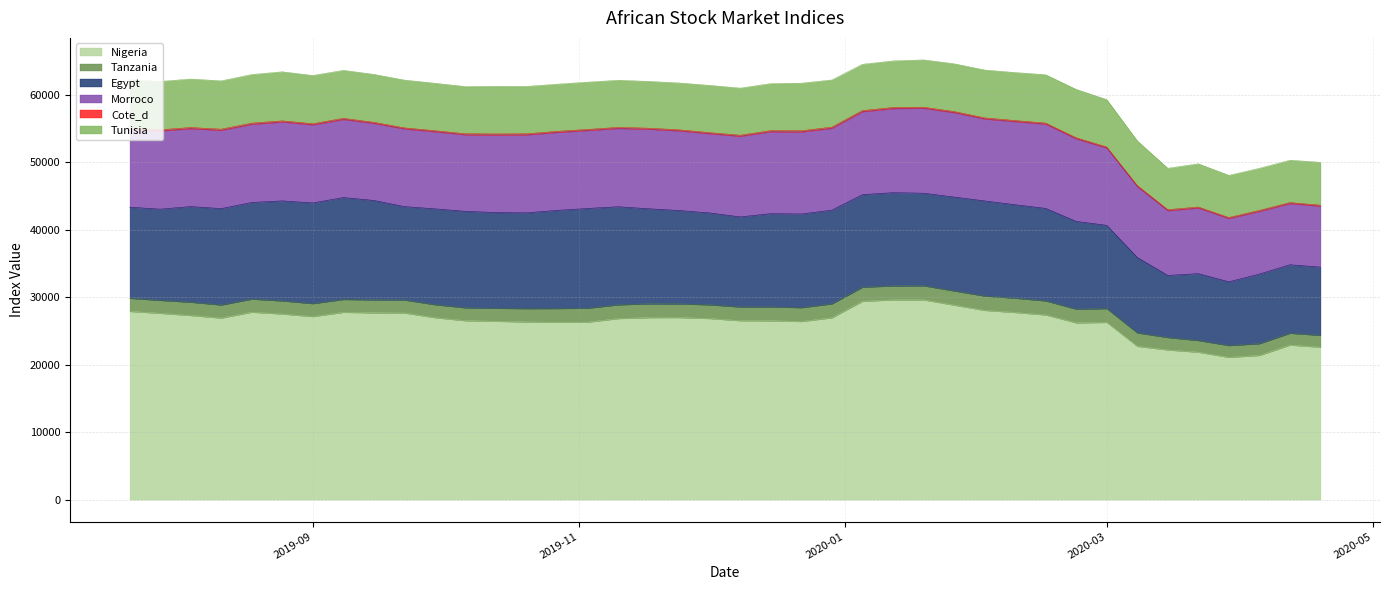

At how many categories does at least one series exceed 11954?

40